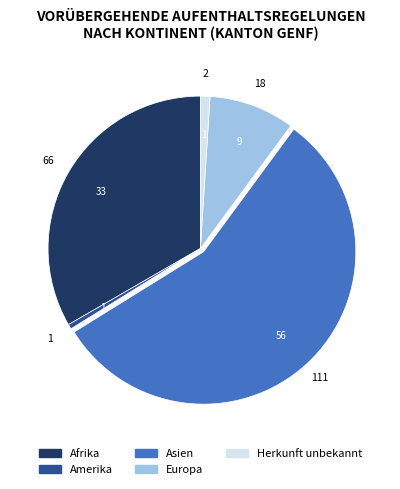

Is there any slice that represents more than half of the pie?

Yes